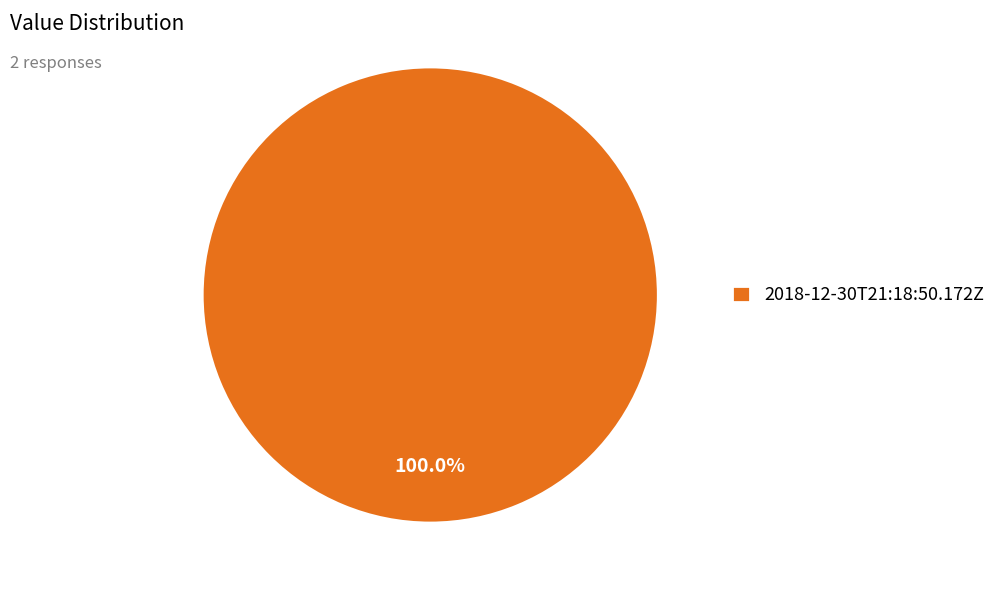

Rank the categories by value from highest to lowest.

2018-12-30T21:18:50.172Z